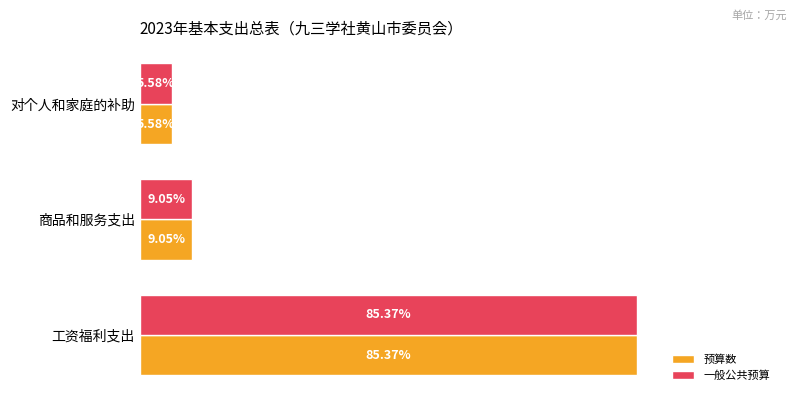

At which label is 一般公共预算 closest to 45?

商品和服务支出